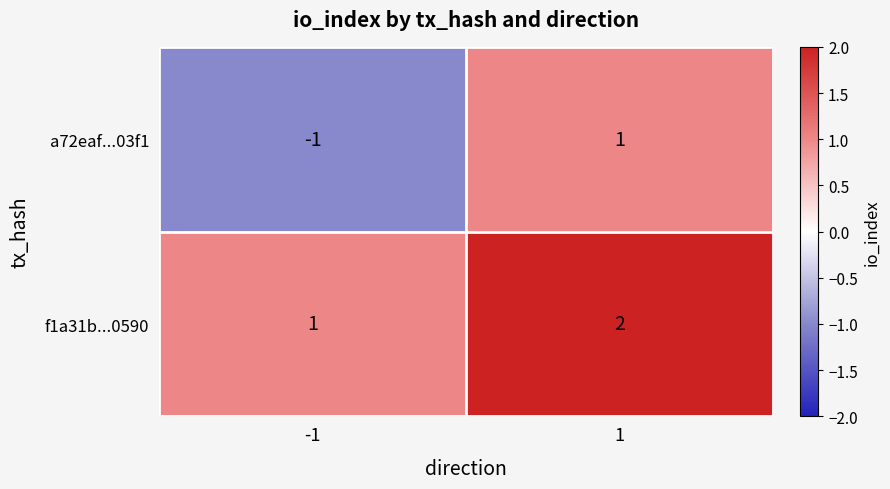

Is it true that a72eaf...03f1 equals 0 at -1?

False